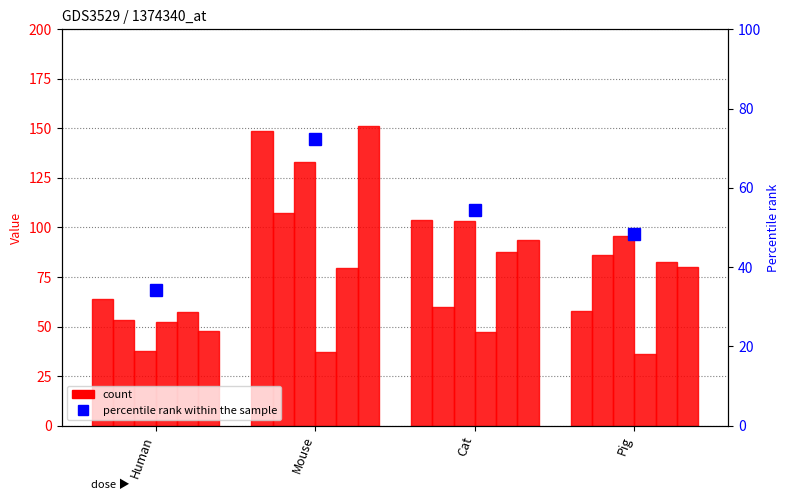

The value of col_3 at Human is 53.6. True or false?

True